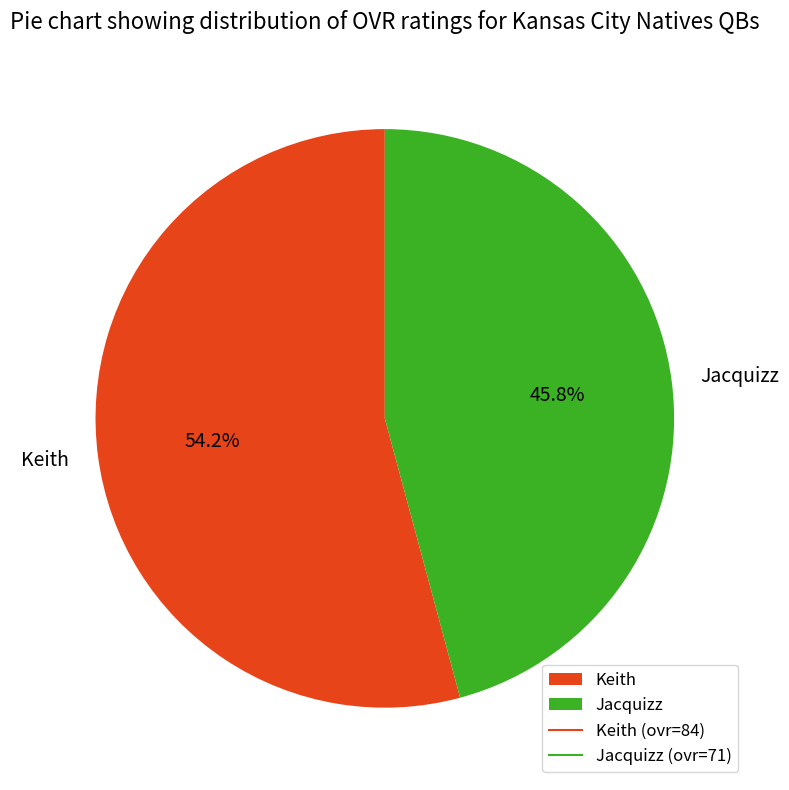

True or false: Jacquizz accounts for 46% of the total.

True